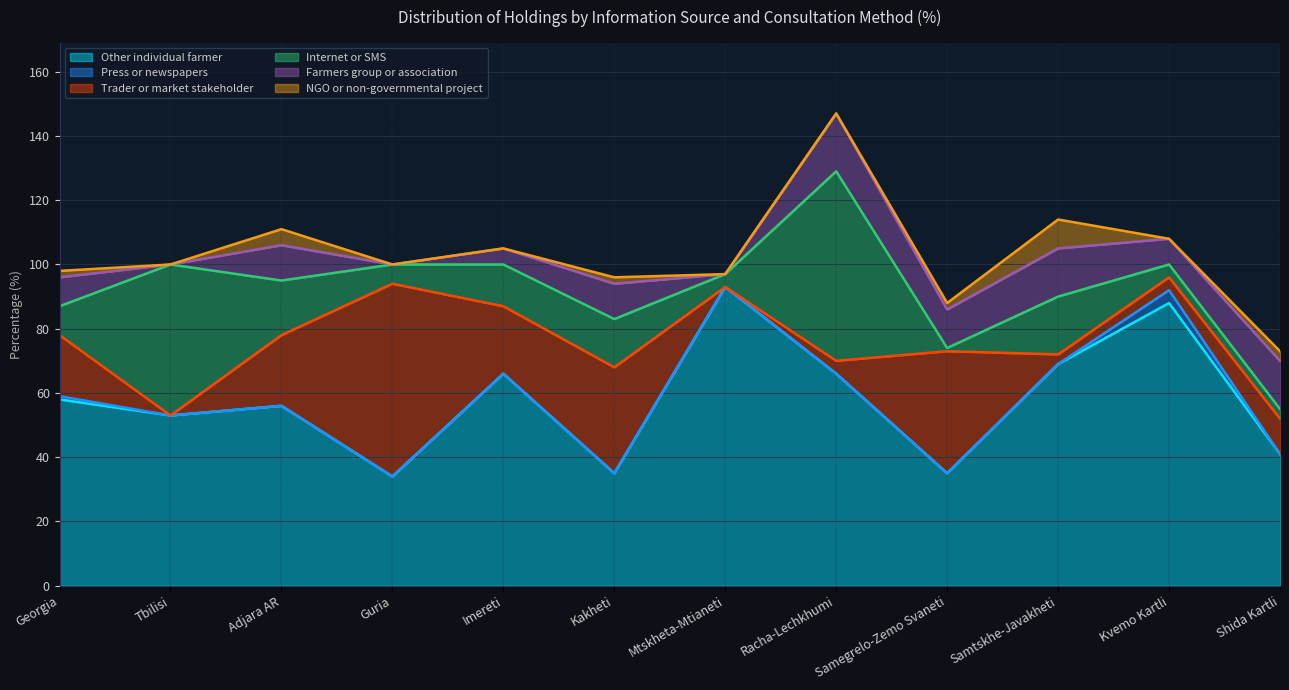

What are all the series names shown in the legend?

Other individual farmer, Press or newspapers, Trader or market stakeholder, Internet or SMS, Farmers group or association, NGO or non-governmental project